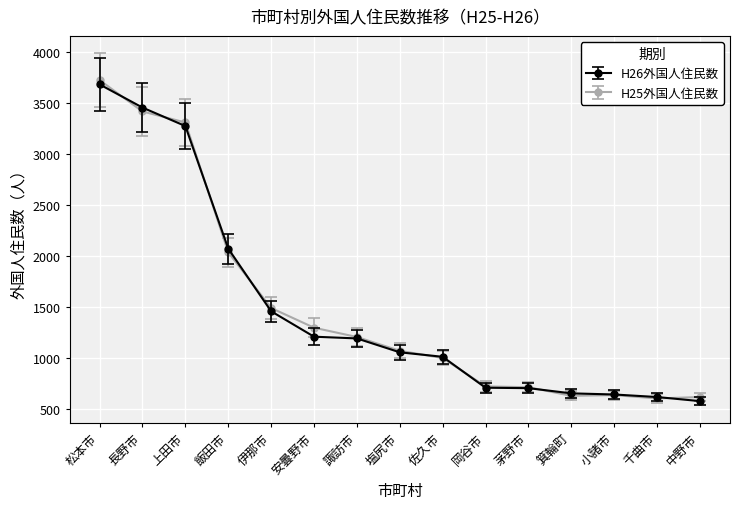

True or false: H25外国人住民数 has a value of 293 at 塩尻市.

False